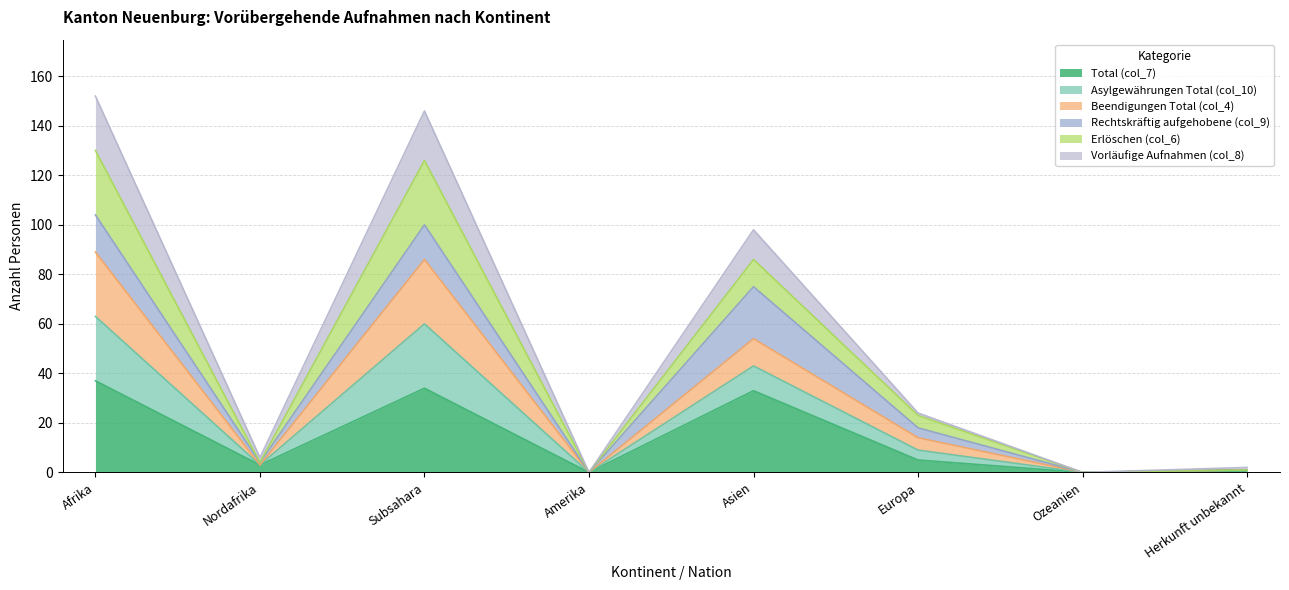

True or false: Total (col_7) and Vorläufige Aufnahmen (col_8) cross at least once.

False